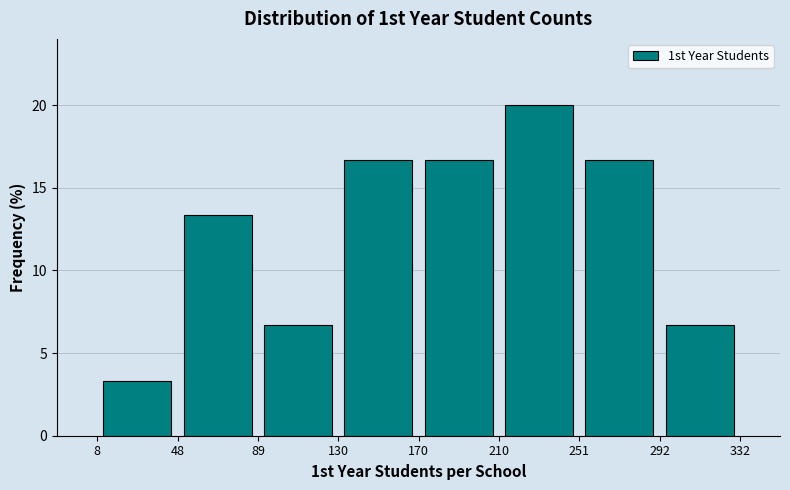

Reading left to right, transcribe this chart: for each bar, give the range it covers on the x-axis and its height. The values are not printed on the chart, so give them approximately, as read against the axis.

8 to 48: 3.5
48 to 89: 13.5
89 to 130: 6.5
130 to 170: 16.5
170 to 210: 16.5
210 to 251: 20.0
251 to 292: 16.5
292 to 332: 6.5